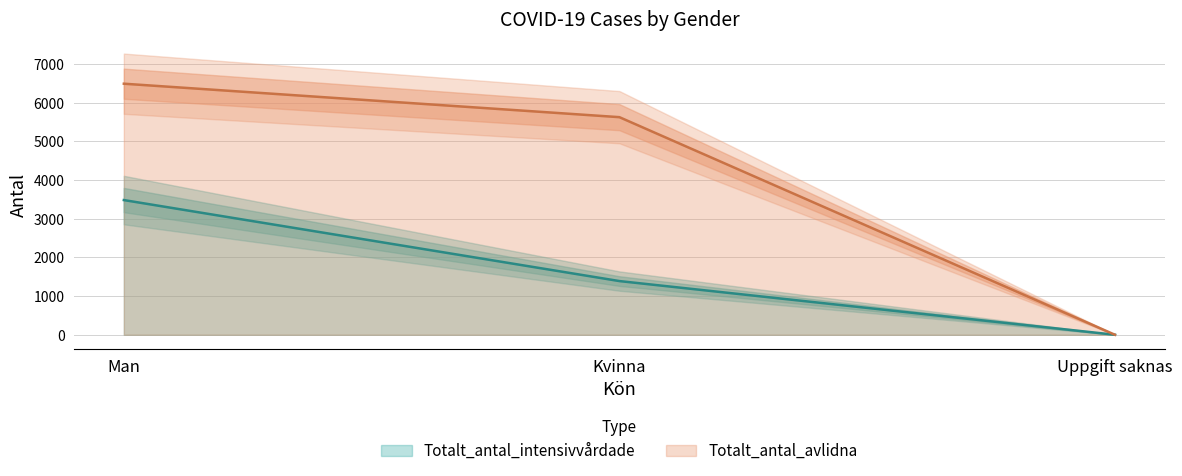

What is the sum of all Totalt_antal_avlidna values?

12115